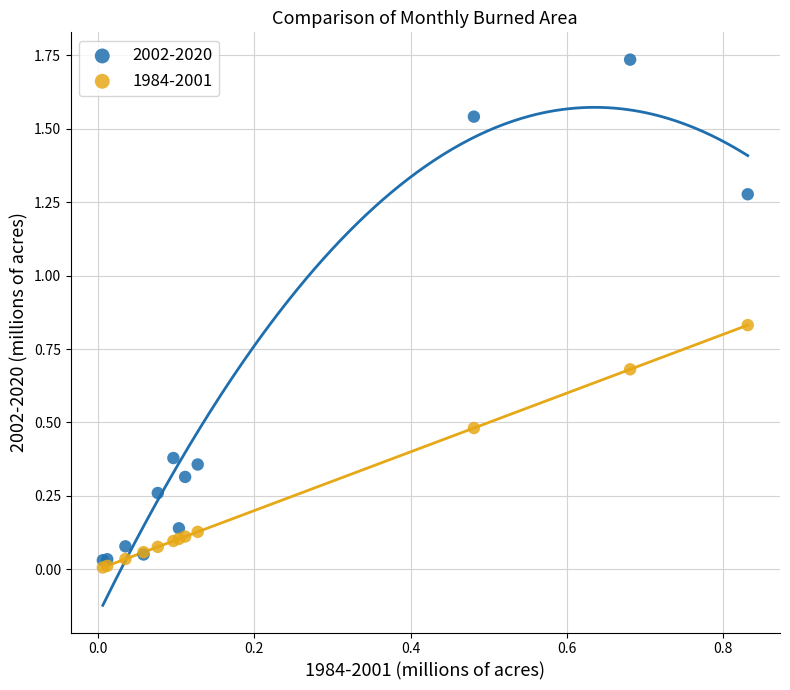

Which series contains the lowest Y value?

1984-2001